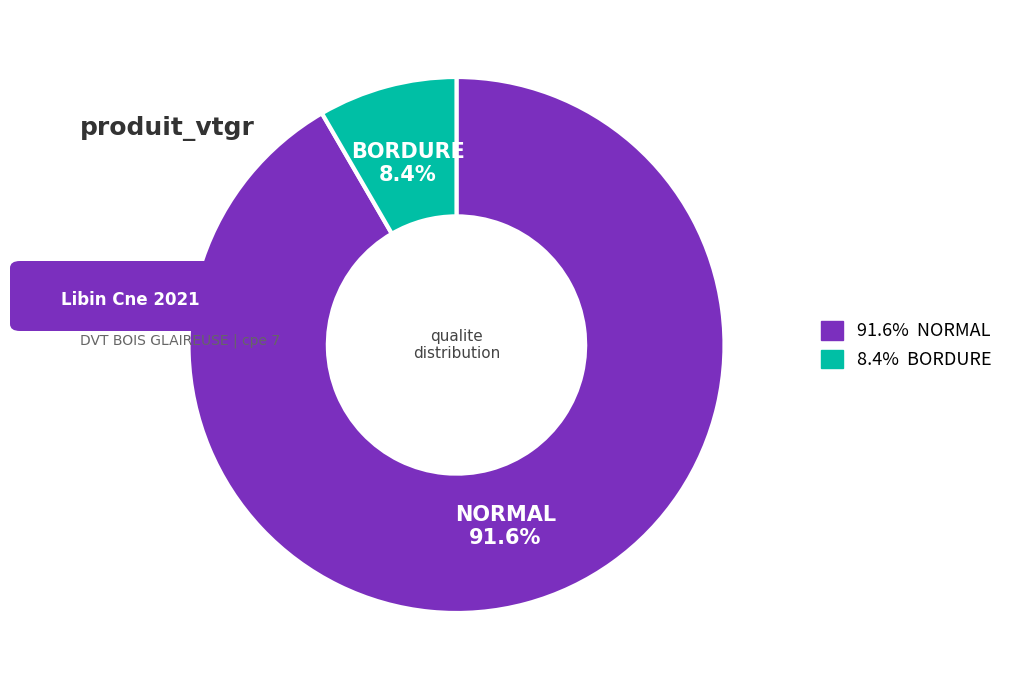

Is there any slice that represents more than half of the pie?

Yes